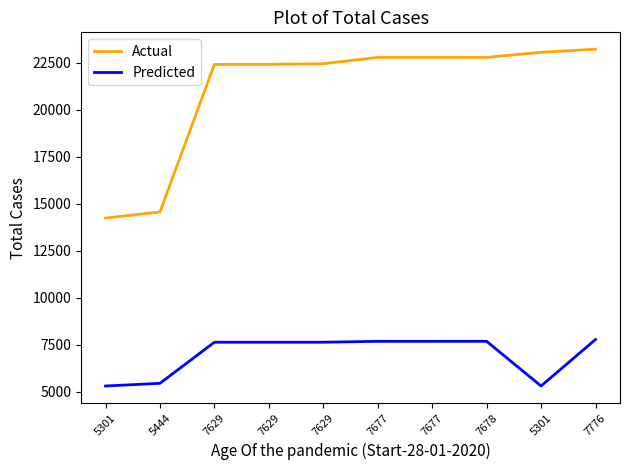

What are all the series names shown in the legend?

Actual, Predicted